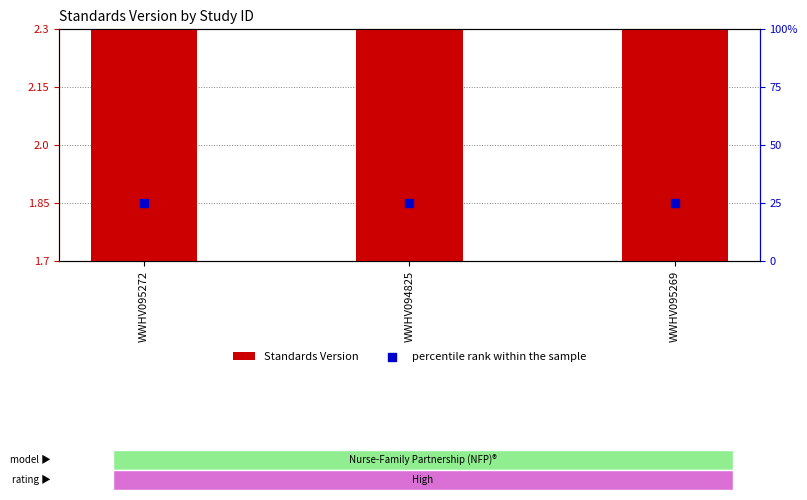

What are all the series names shown in the legend?

Standards Version, percentile rank within the sample